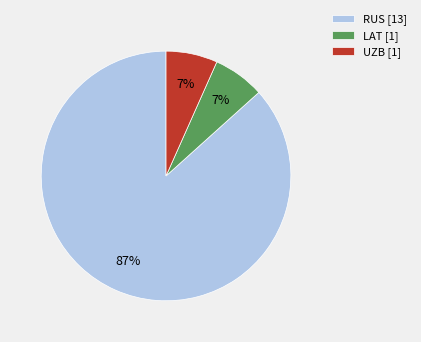

Is it true that RUS [13] is 99% of the pie?

False